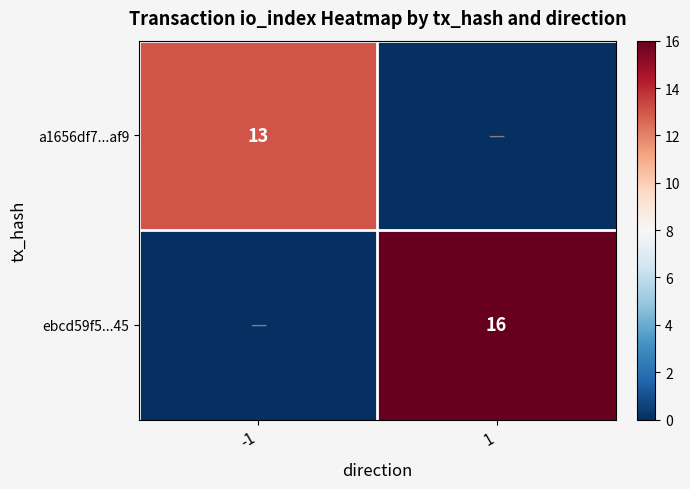

The value of ebcd59f5...45 at 1 is 16. True or false?

True